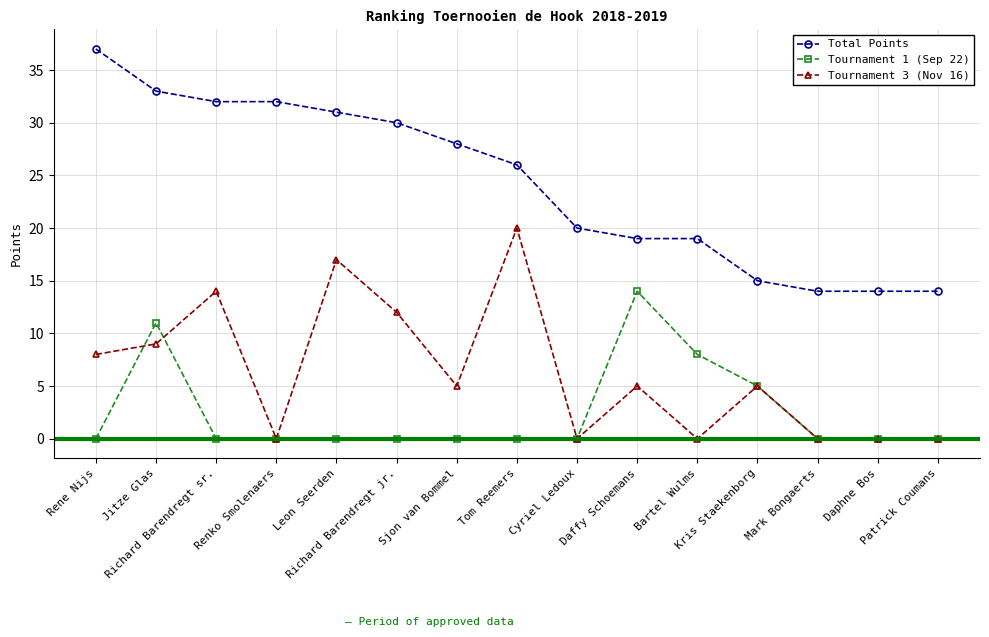

Which category has the highest value in the Tournament 3 (Nov 16) series?

Tom Reemers